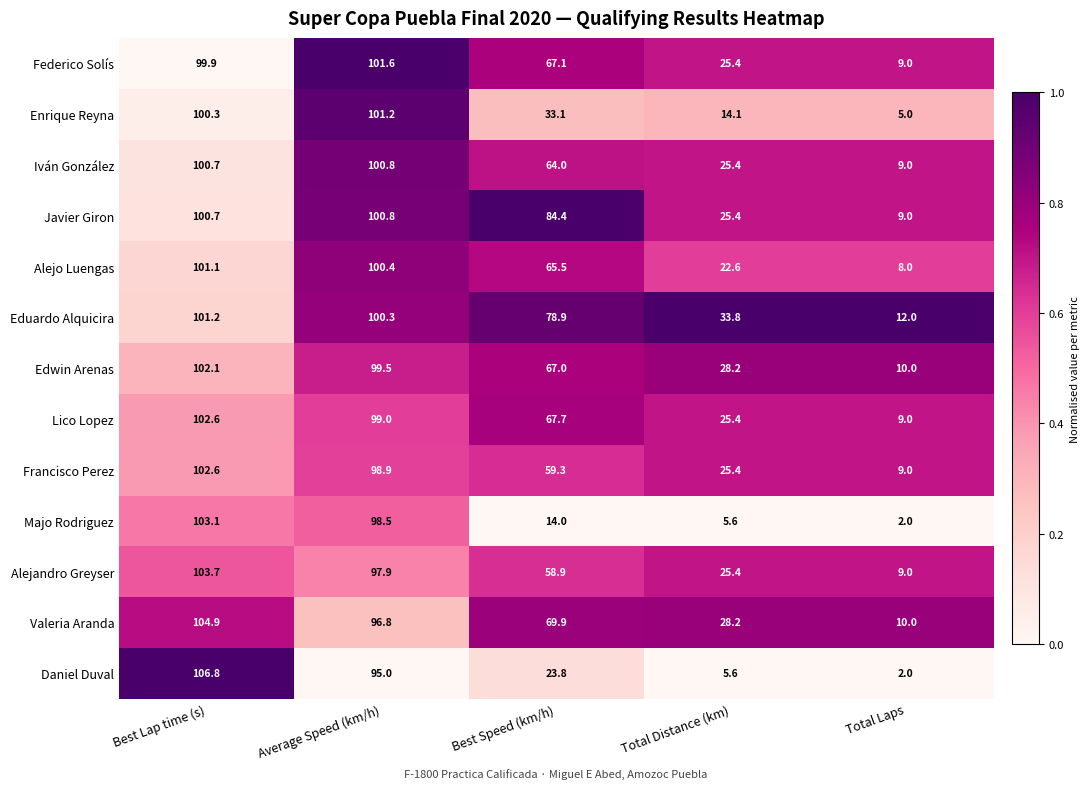

What is the spread (max minus min) of values at Best Lap time (s)?

6.9